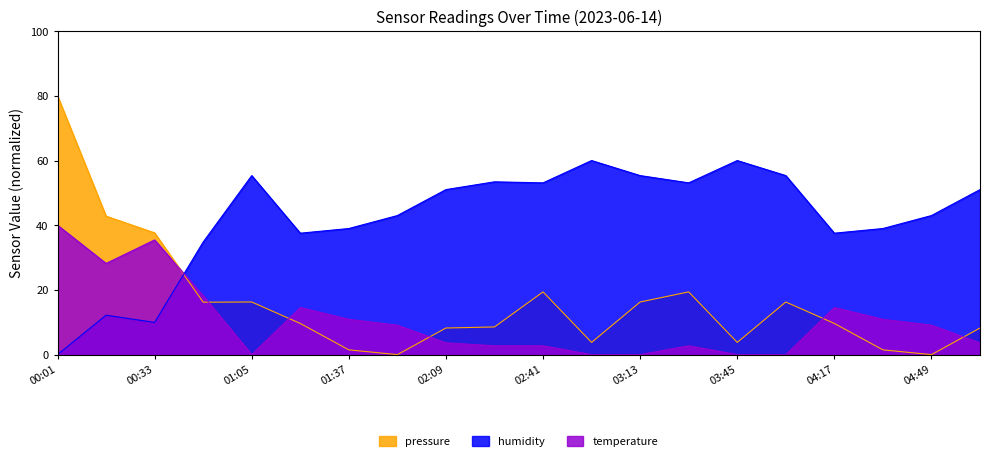

How many data points in temperature are above 9?

10